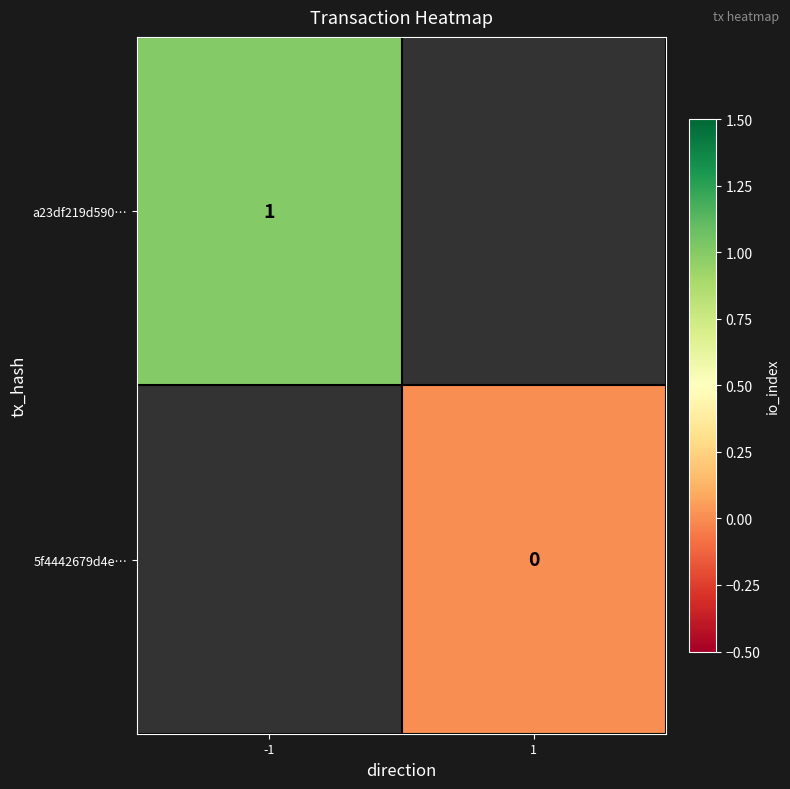

Which has a higher value, 1 or -1?

-1